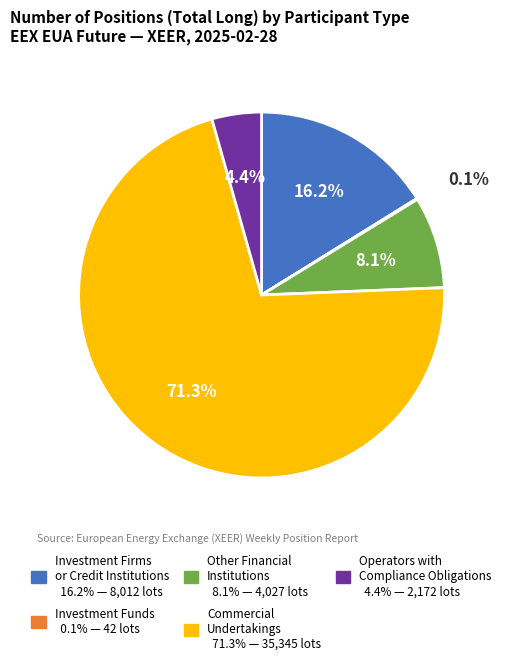

To the nearest percent, what is the difference between the largest and smallest slice percentages?

71%